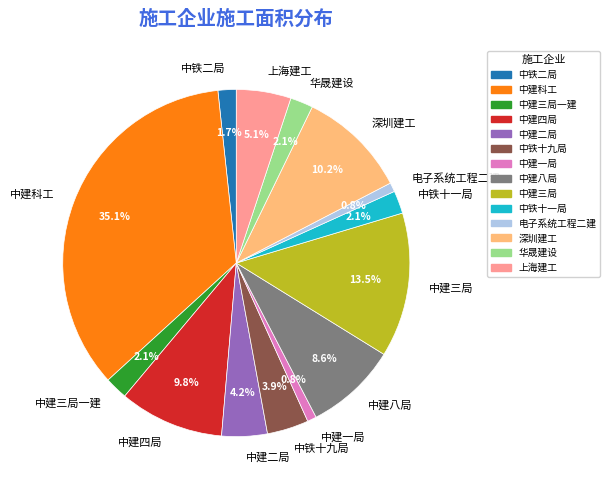

How many slices are in this pie chart?

14